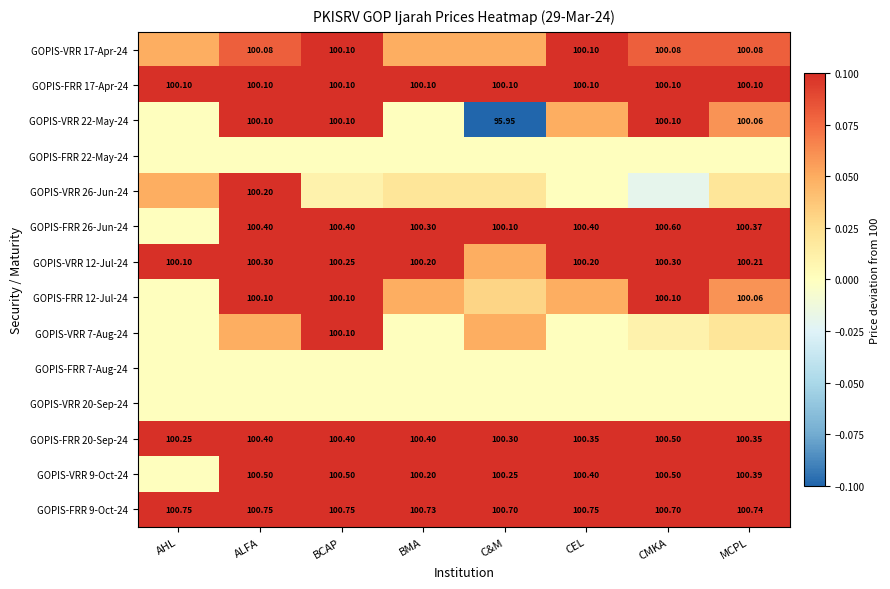

Is the value of GOPIS-VRR 9-Oct-24 at BMA greater than the value of GOPIS-FRR 17-Apr-24 at BCAP?

Yes